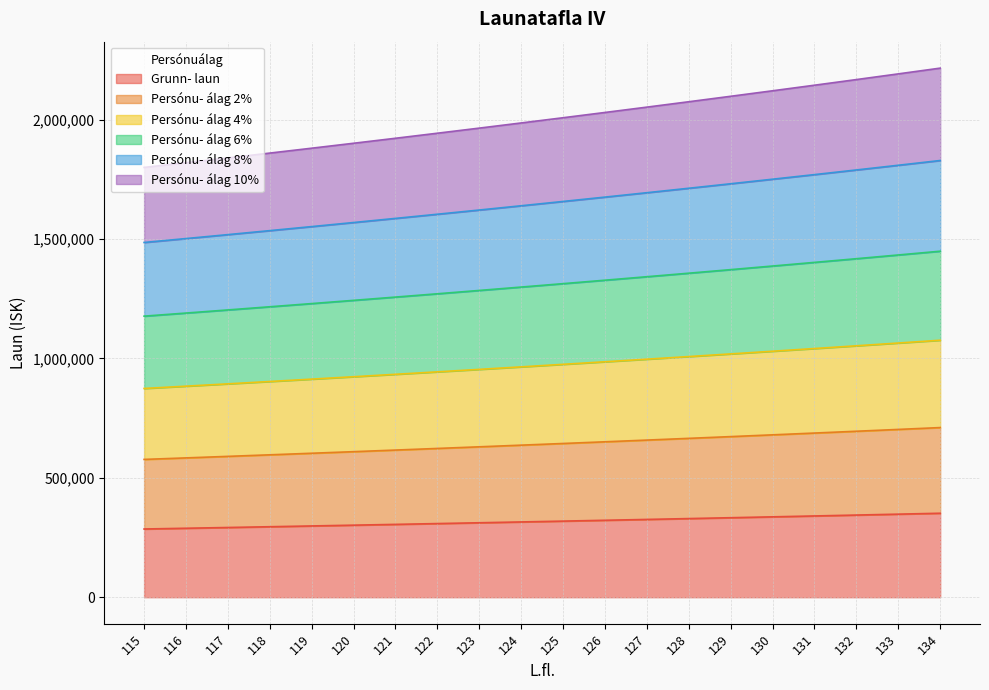

What is the total value across all series at 122?

1943559